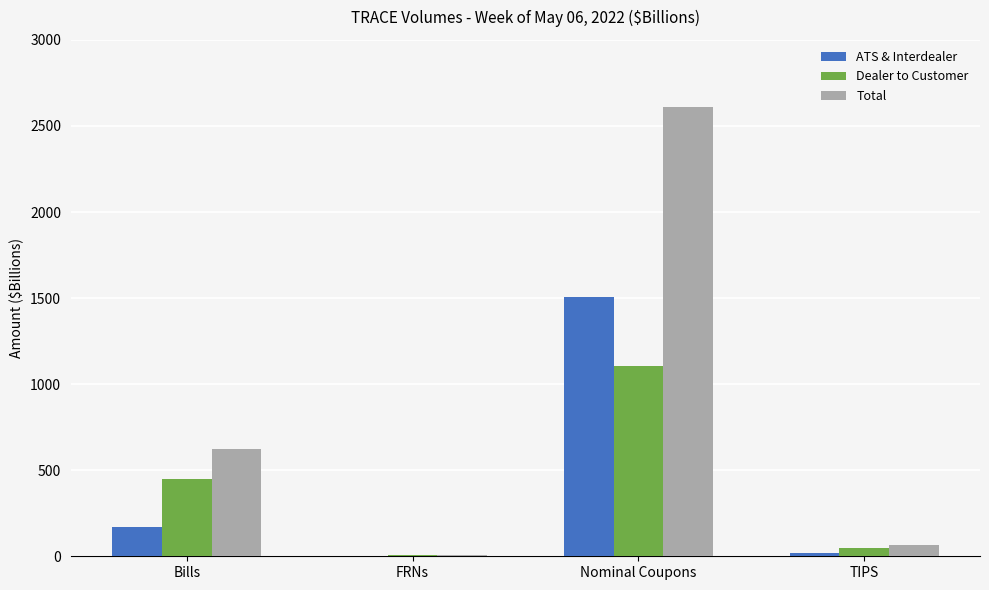

Where does the Total series first go above 621?

Bills